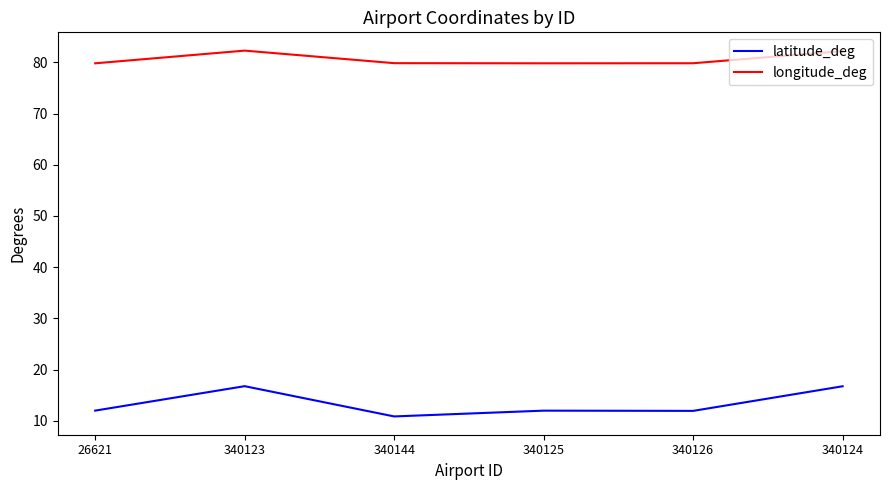

True or false: longitude_deg has a value of 79.8 at 340125.

True